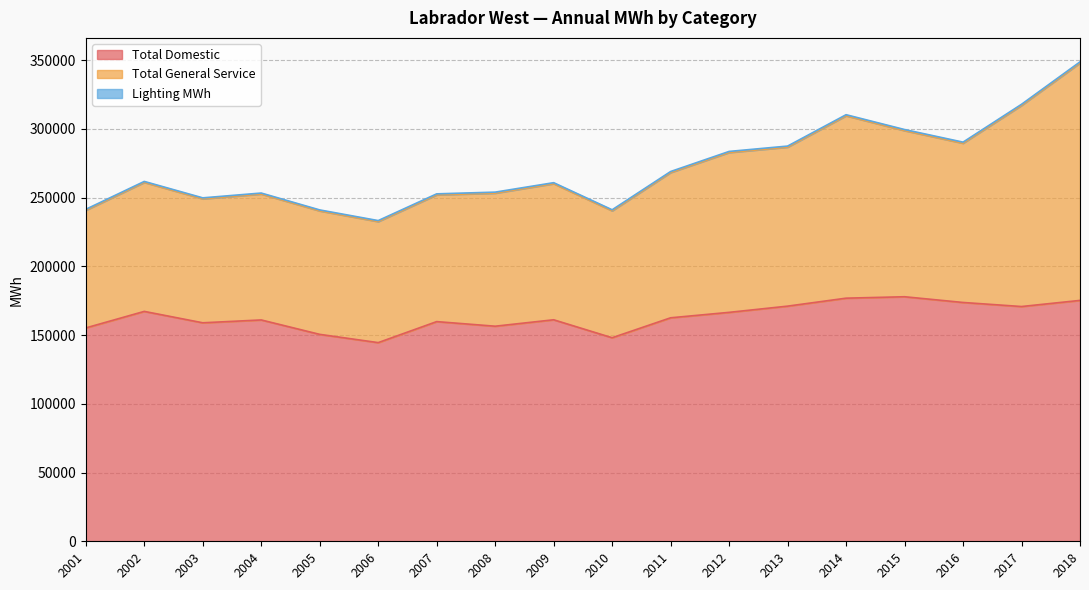

List the series in order of their peak value, lowest first.

Lighting MWh, Total General Service, Total Domestic